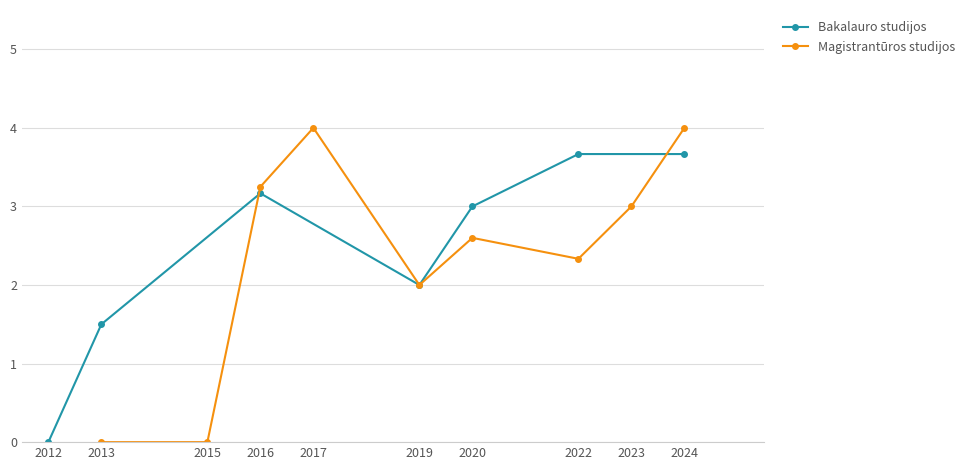

How many lines are shown in the chart?

2